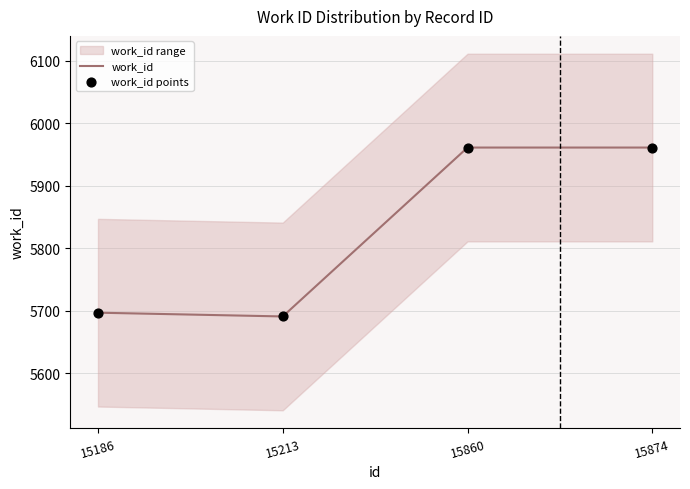

Which series reaches the maximum Y coordinate?

work_id